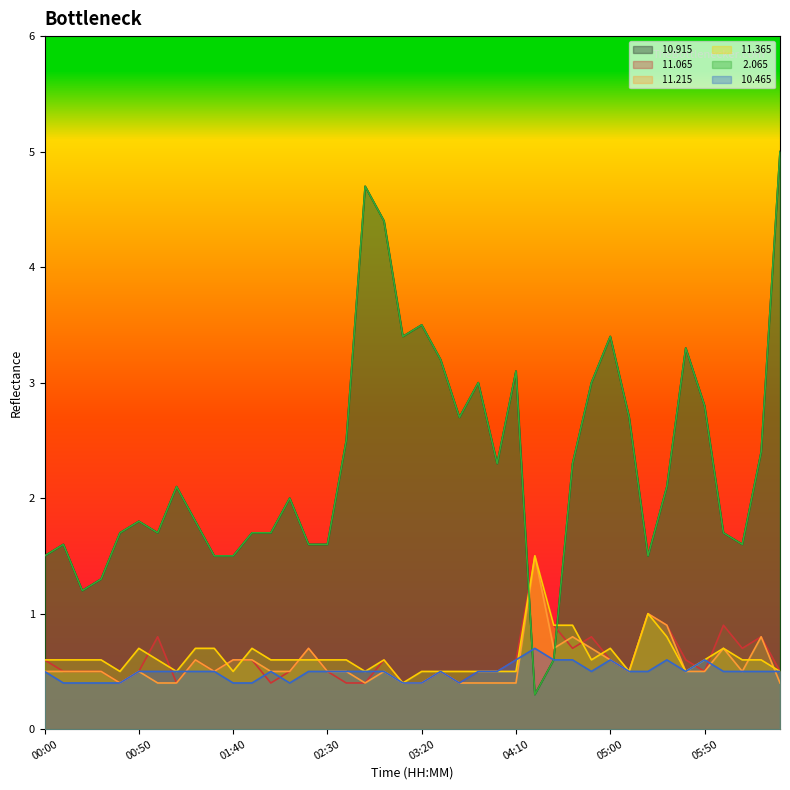

True or false:  11.365 and   2.065 intersect in this chart.

True